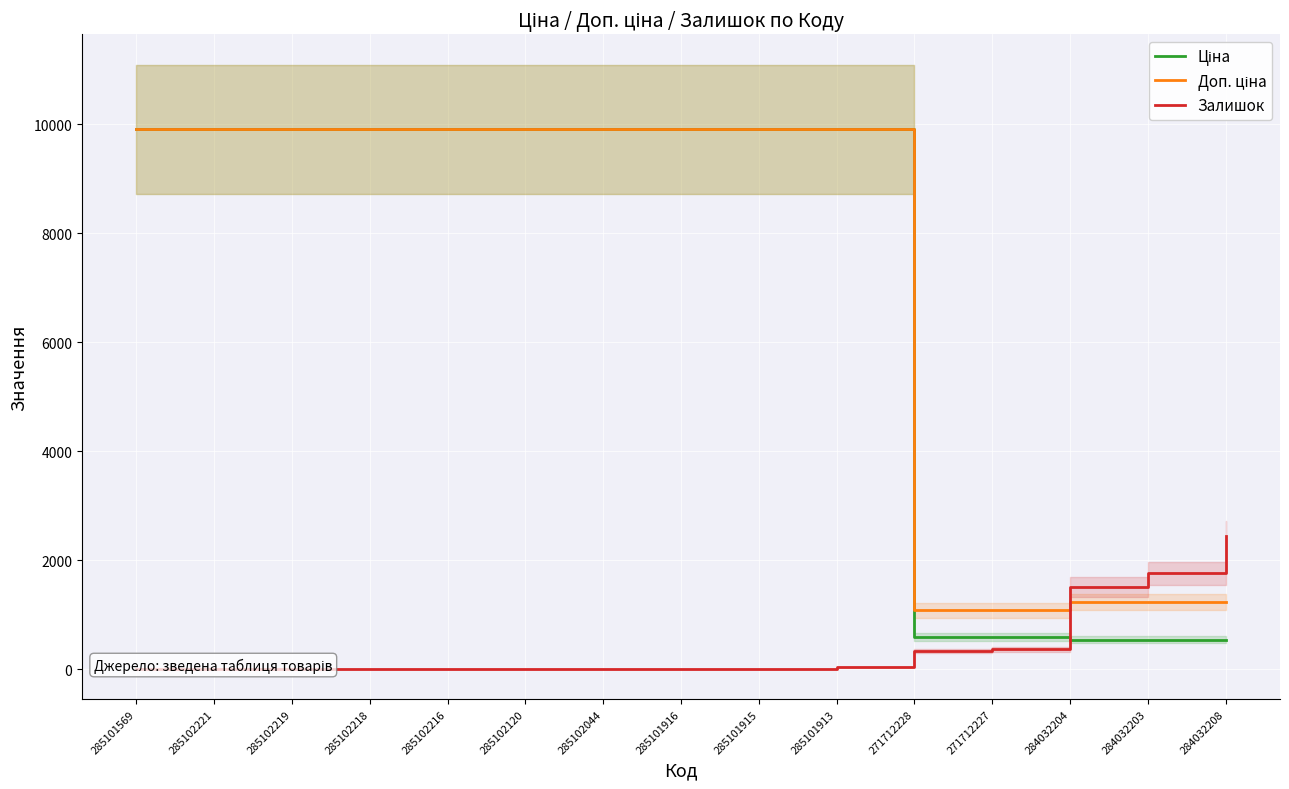

List the series in order of their peak value, lowest first.

Залишок, Ціна, Доп. ціна